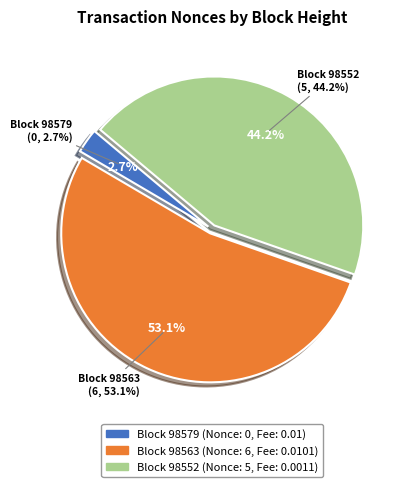

Rank the categories by value from highest to lowest.

98563, 98552, 98579